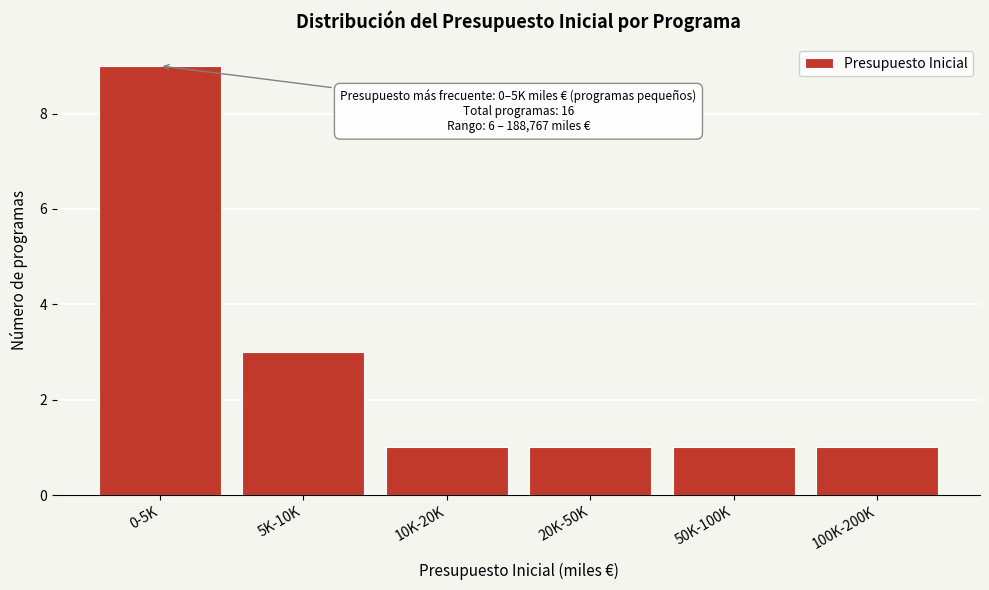

Reading left to right, extract all data points from this chart.

9	3	1	1	1	1